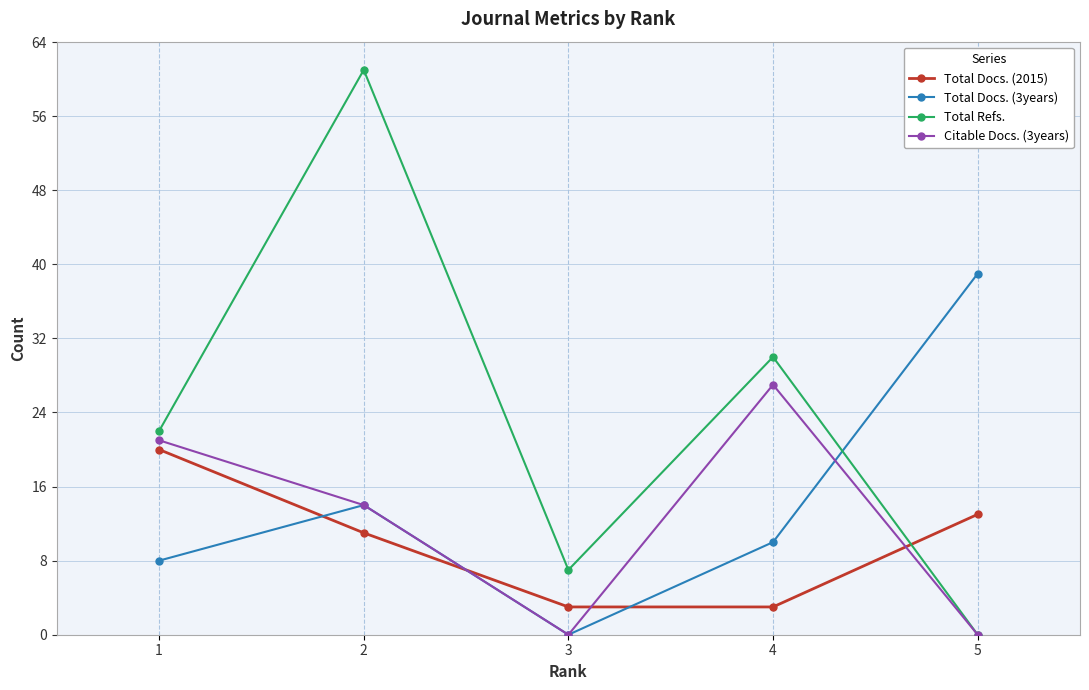

How many times do Citable Docs. (3years) and Total Docs. (2015) cross each other?

3